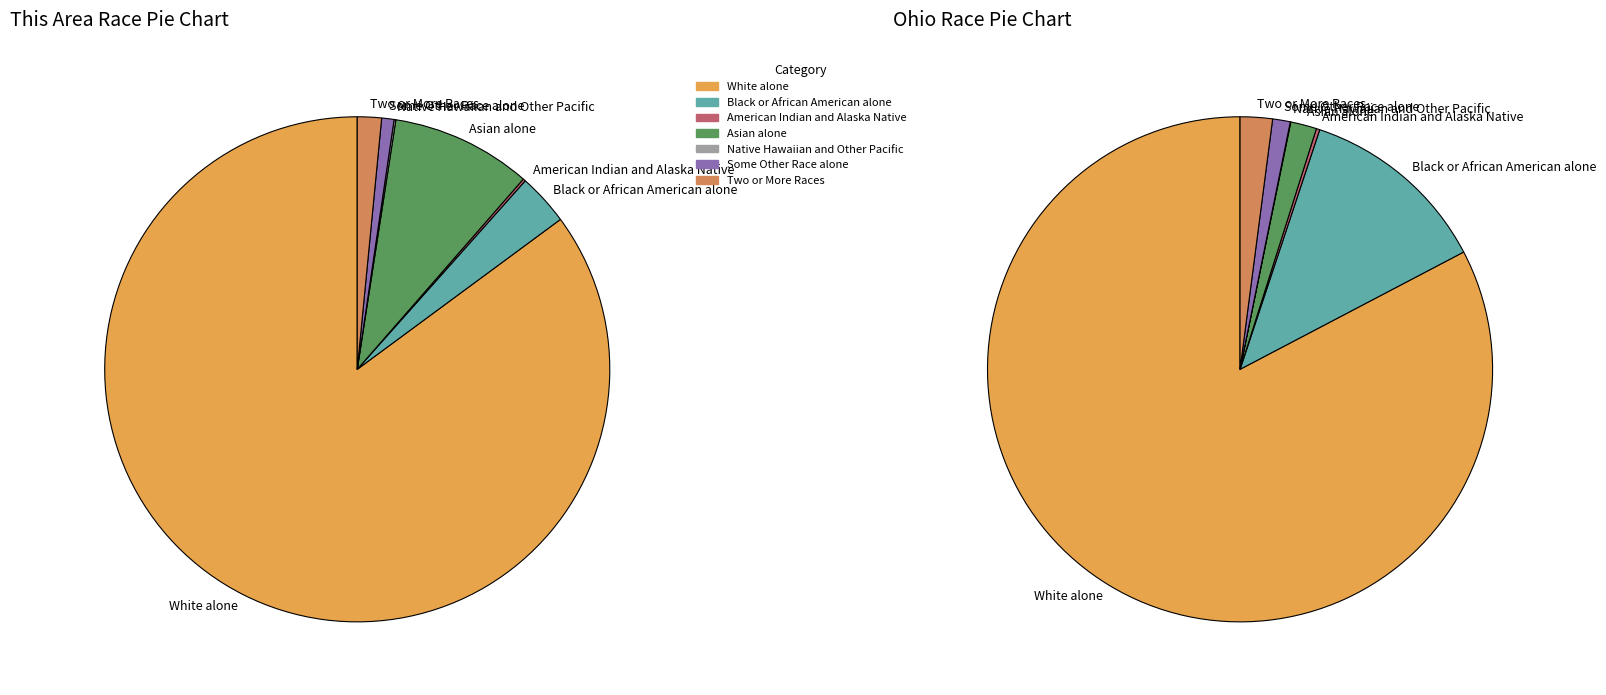

True or false: American Indian and Alaska Native accounts for 1% of the total.

False